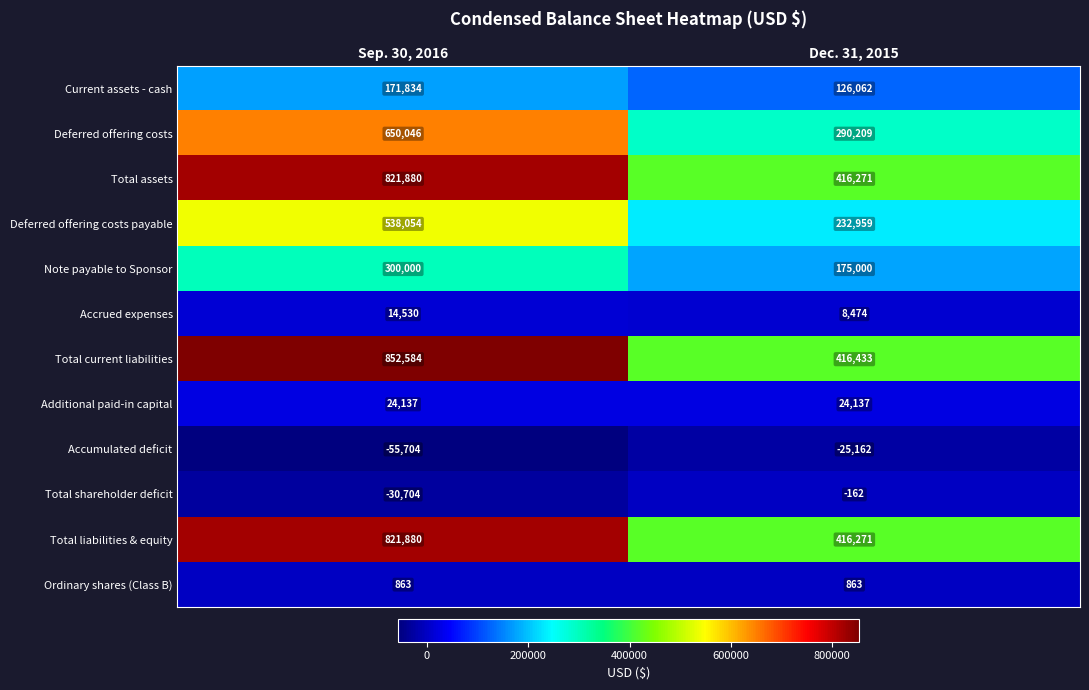

The Current assets - cash series shows 171834 at Sep. 30, 2016. True or false?

True